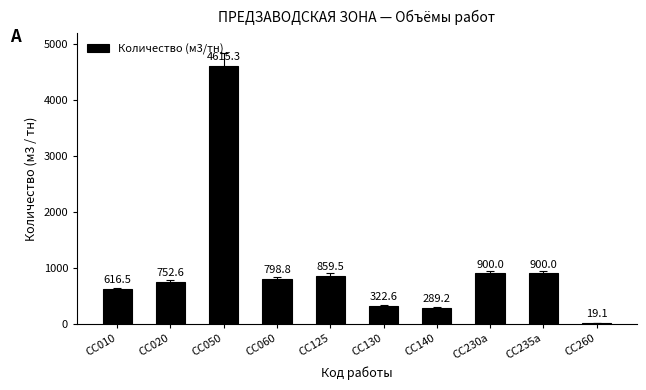

Where does the data first go above 798?

CC050